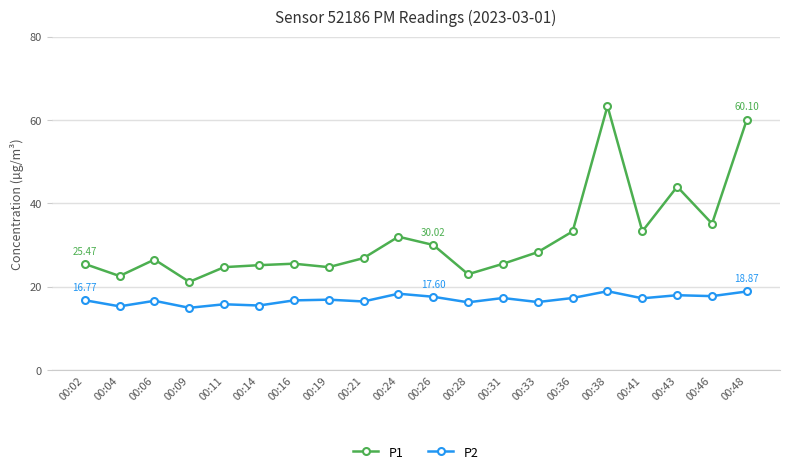

What is the difference between the P1 values at 00:43 and 00:24?

12.0